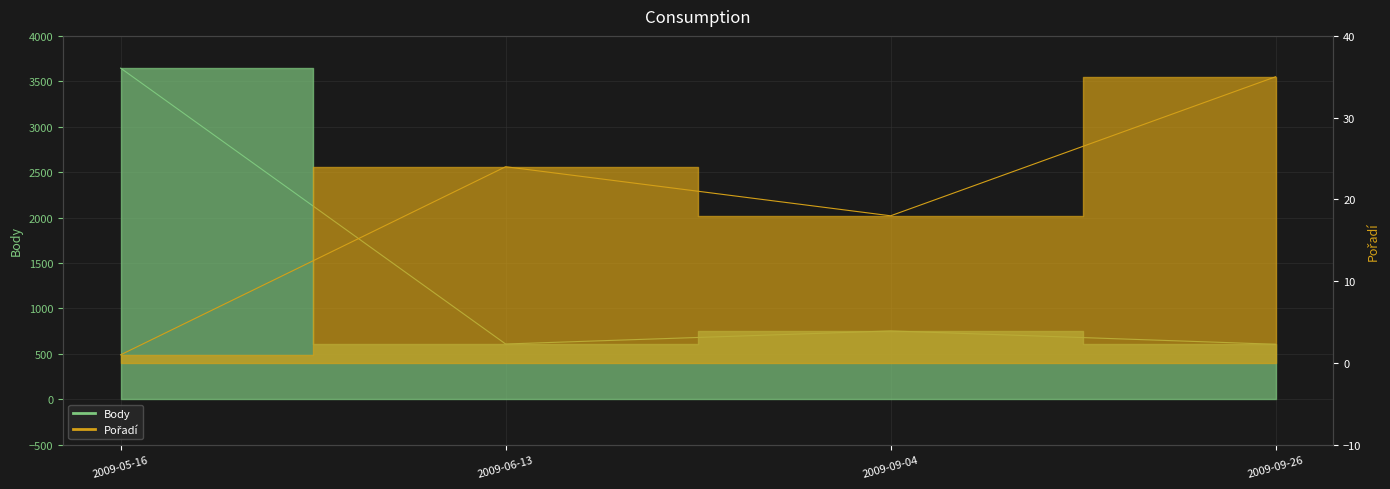

What value does the Pořadí series have at 2009-09-26, to the nearest 5?

35